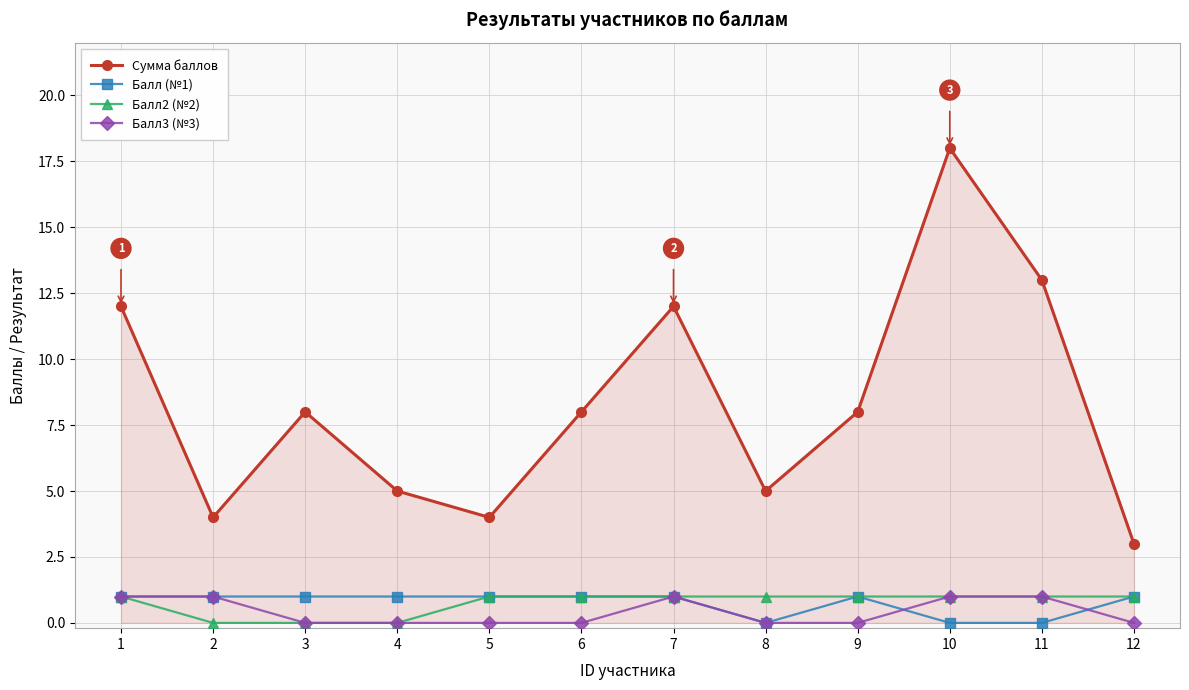

The value of Балл3 (№3) at 2 is 1. True or false?

True